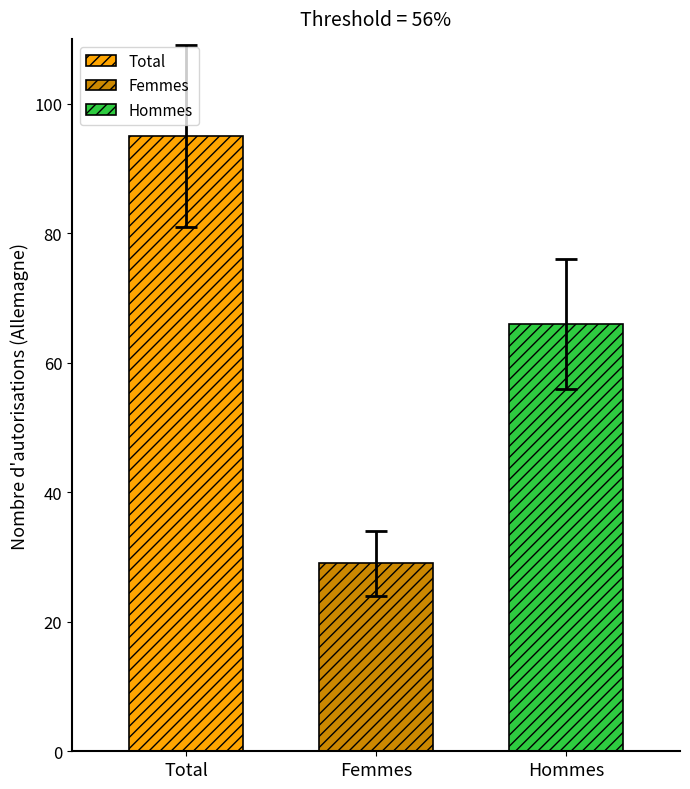

What is the difference between the highest and lowest values at Femmes?

66